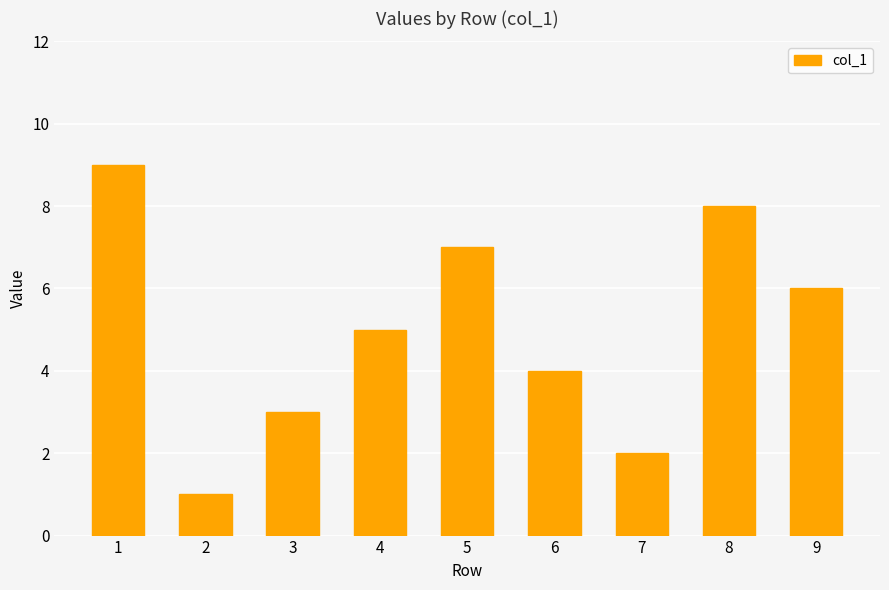

Reading left to right, list all the values displayed in this chart.

1=9	2=1	3=3	4=5	5=7	6=4	7=2	8=8	9=6